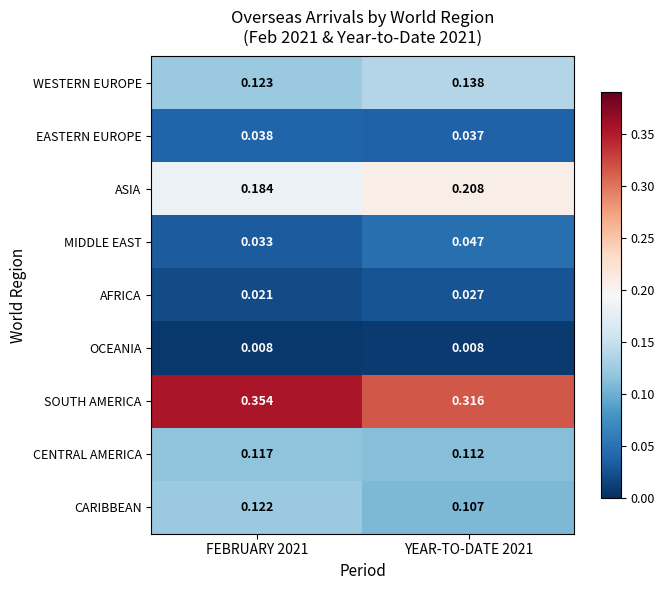

Which series has the widest spread of values?

SOUTH AMERICA